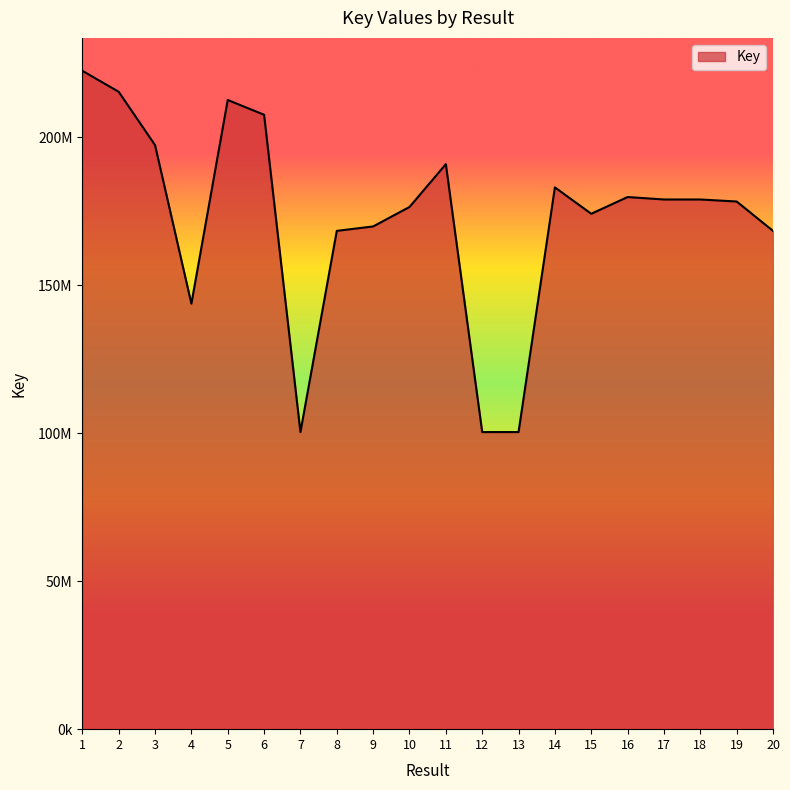

At which label does the data first exceed 179006706?

1